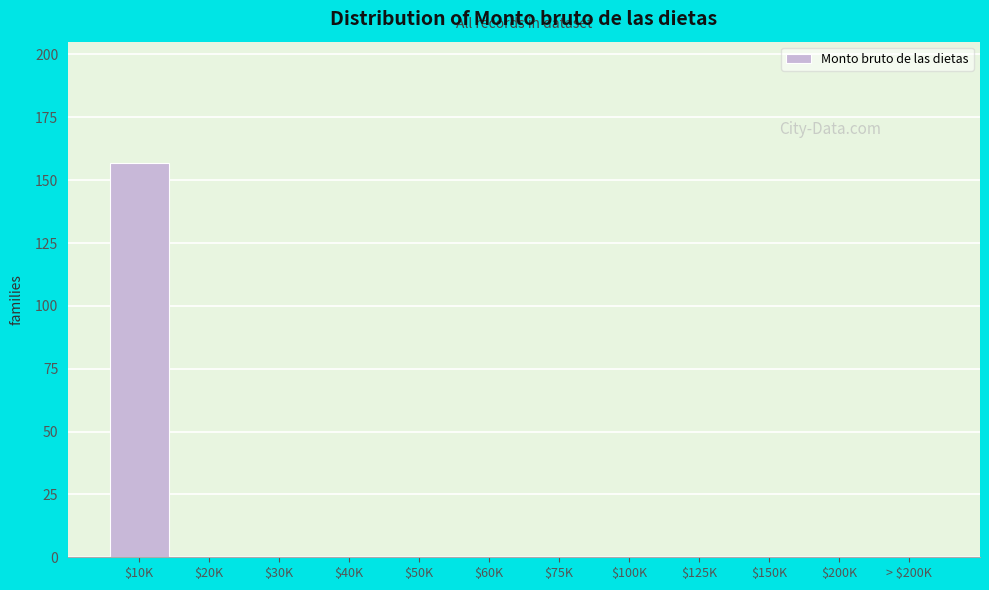

The value at $150K is 89. True or false?

False